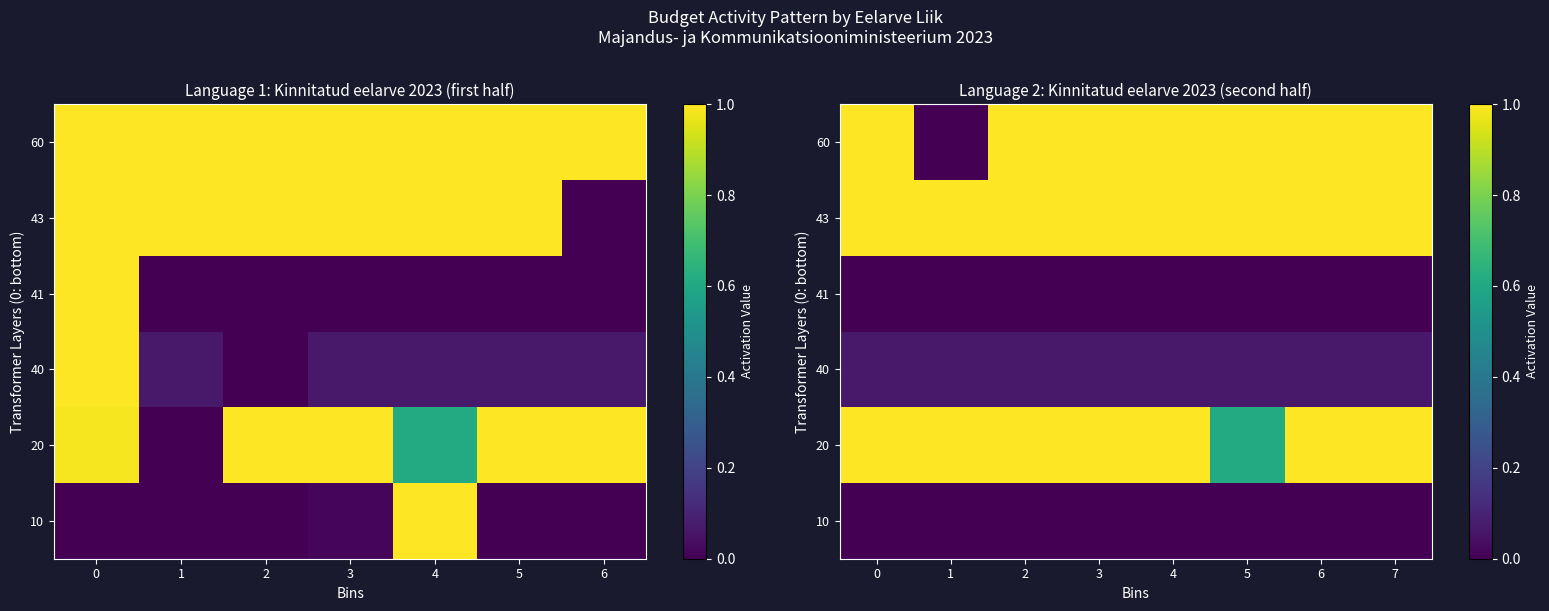

What is the spread (max minus min) of values at 6?

1.0